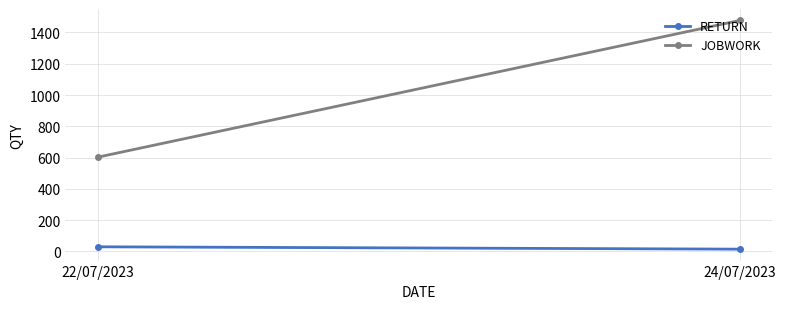

Reading left to right, list all the values displayed in this chart.

RETURN: 29	14
JOBWORK: 602	1477